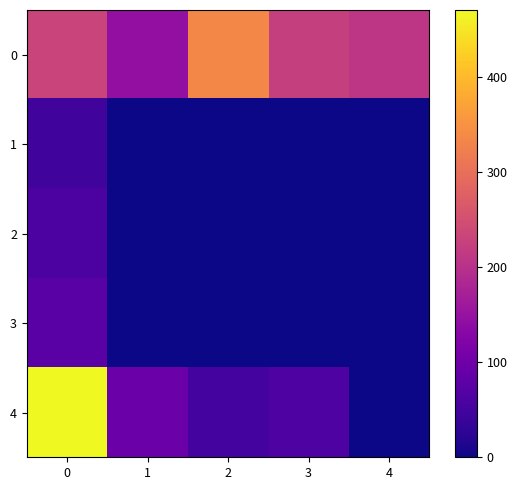

Reading left to right, what are all the values shown in this chart?

0: 0=230.4	1=145.0	2=335.0	3=224.0	4=209.0
1: 0=47.0	1=0.0	2=0.0	3=0.0	4=0.0
2: 0=59.4	1=0.0	2=0.0	3=0.0	4=0.0
3: 0=75.0	1=0.0	2=0.0	3=0.0	4=0.0
4: 0=471.0	1=94.0	2=51.0	3=64.0	4=0.0